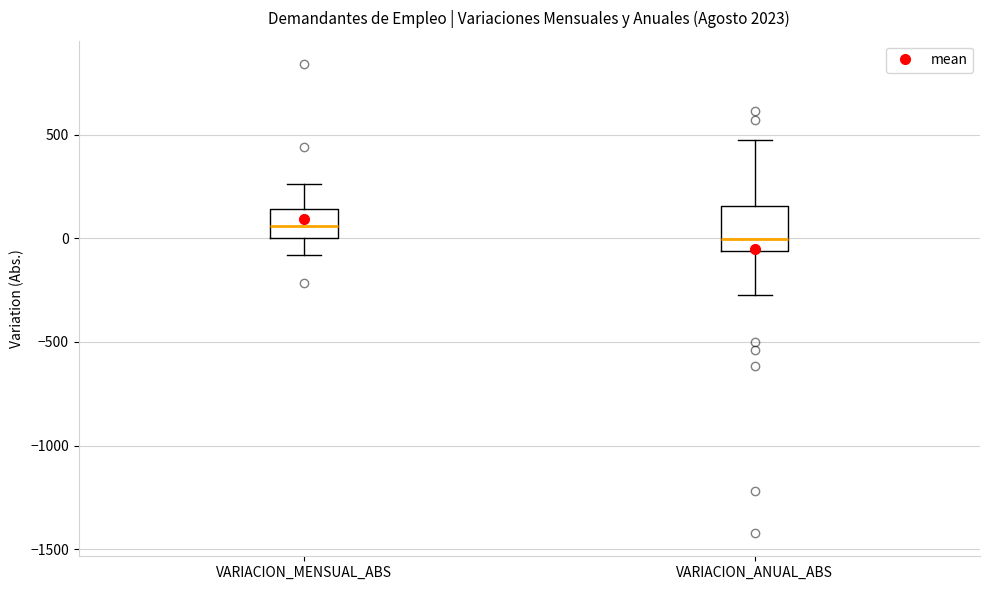

Which box is the tallest, from its lower edge to its upper edge?

VARIACION_ANUAL_ABS